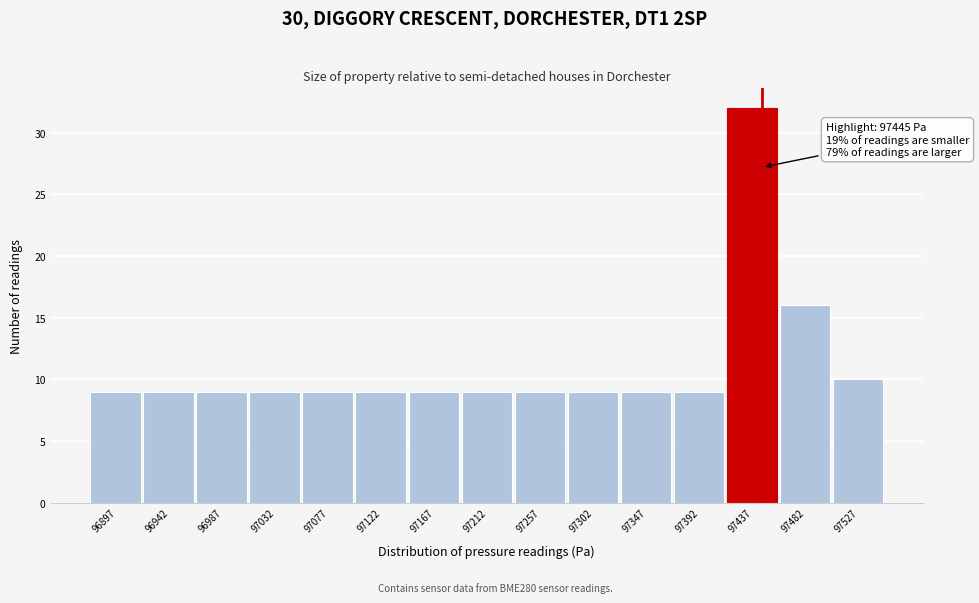

Which range on the x-axis has the tallest bar?

97415 to 97460